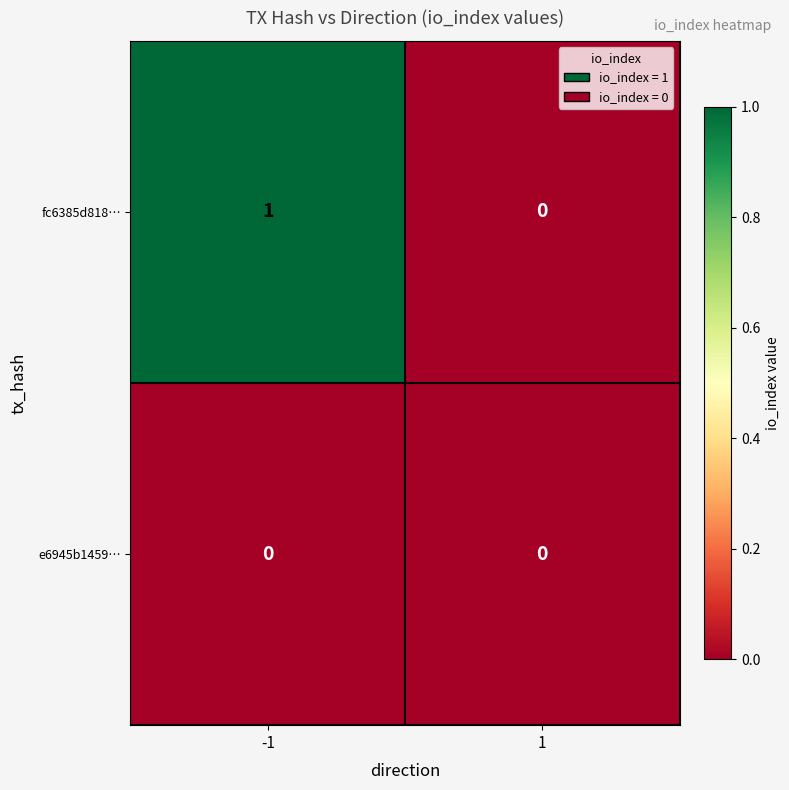

List the series in order of their peak value, lowest first.

e6945b1459…, fc6385d818…